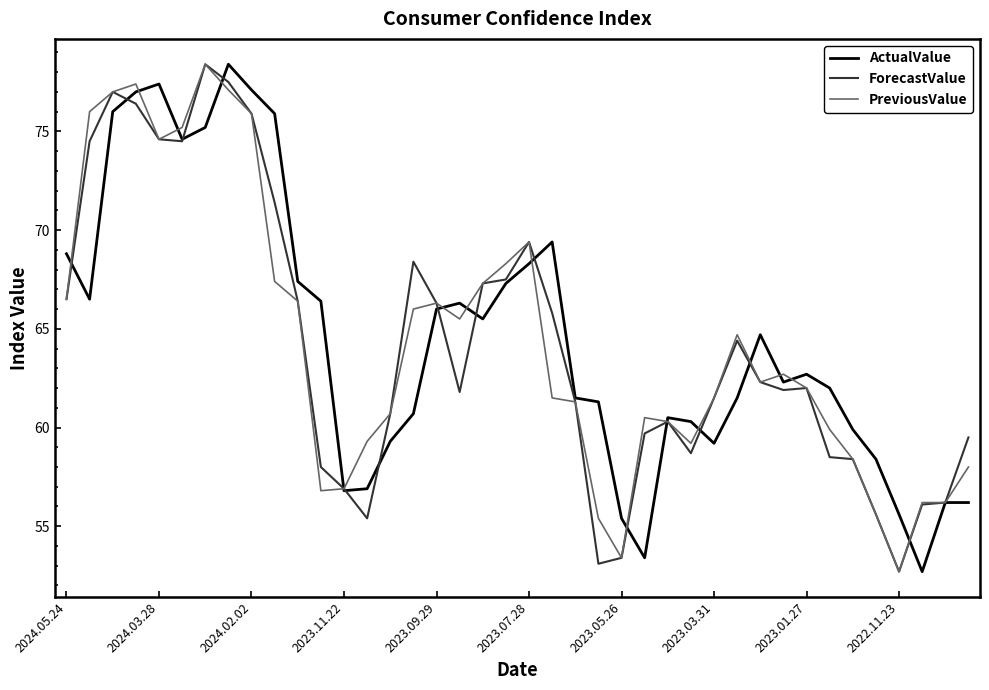

What is the highest value of the PreviousValue series?

78.4